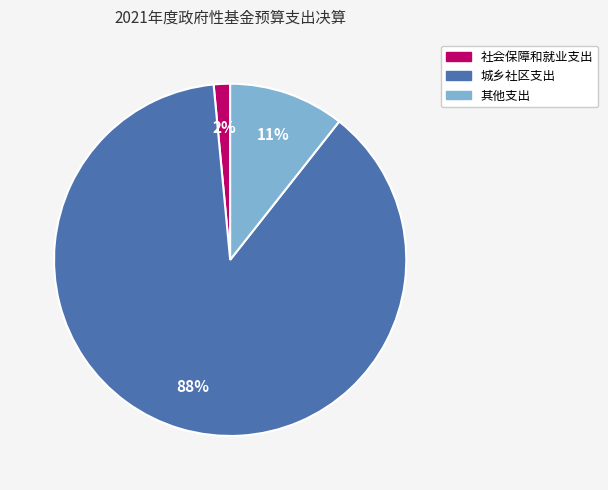

Does any single category account for the majority?

Yes